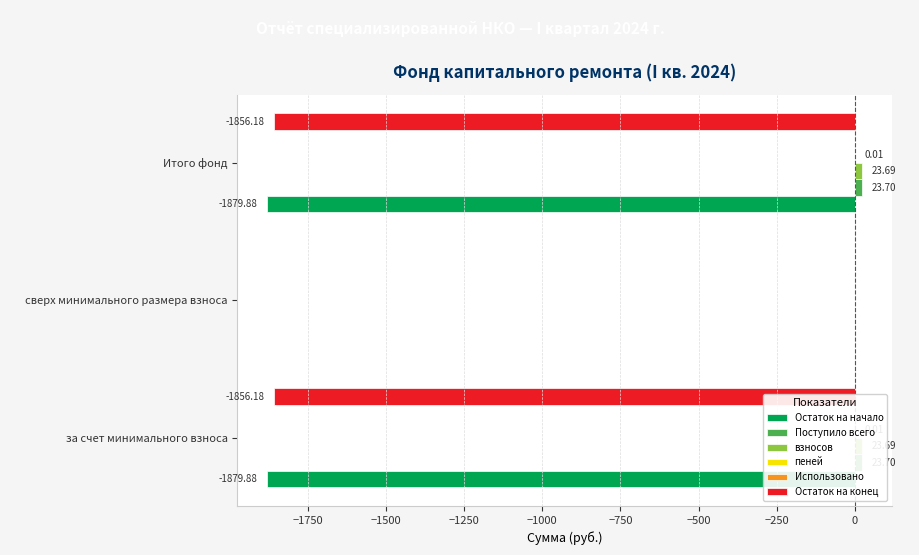

True or false: Остаток на конец has a value of 742.4 at сверх минимального размера взноса.

False